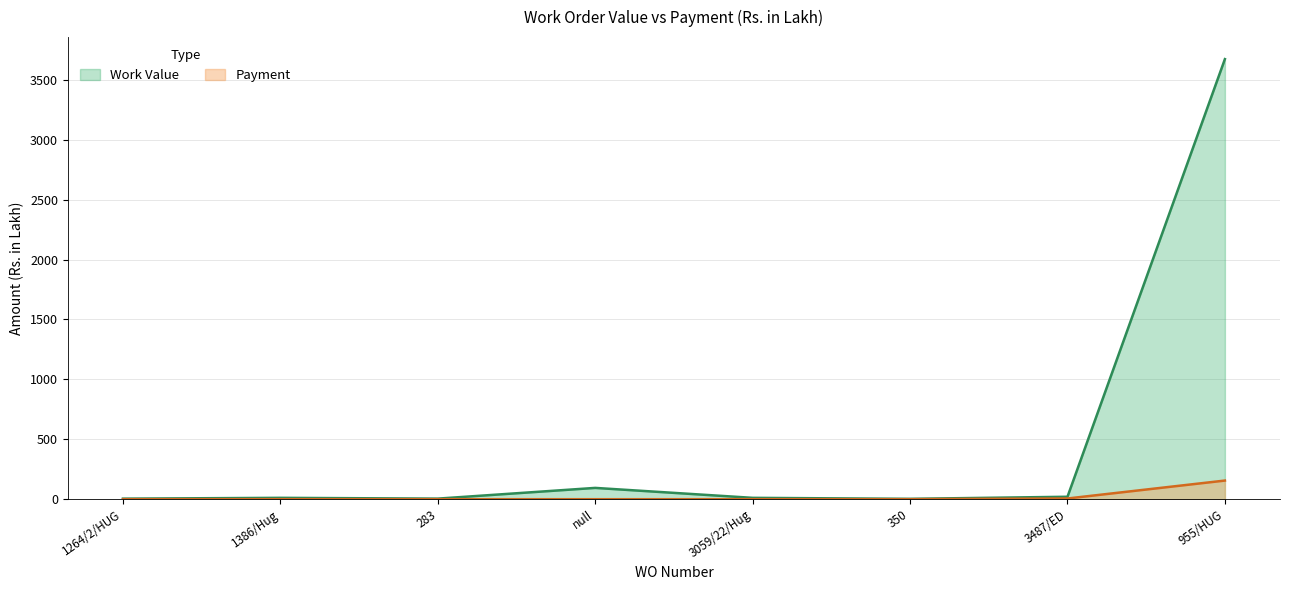

The Payment series shows 106.3 at 1386/Hug. True or false?

False